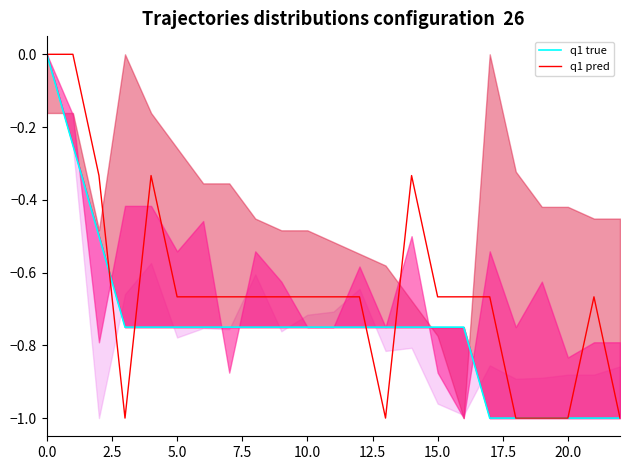

What is the total value across all series at 10?

-1.4